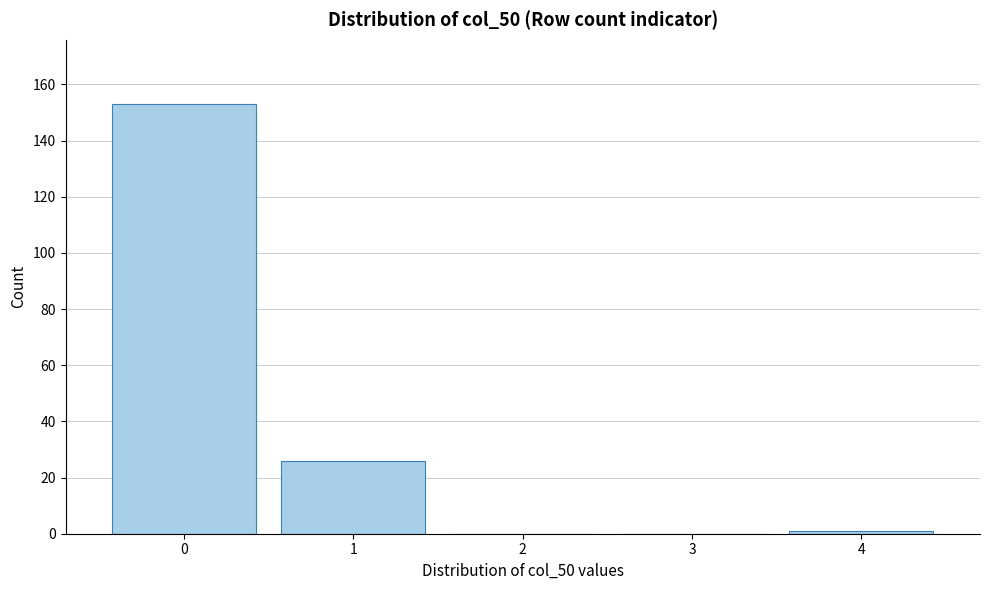

Reading left to right, list all the values displayed in this chart.

0=153	1=26	2=0	3=0	4=1